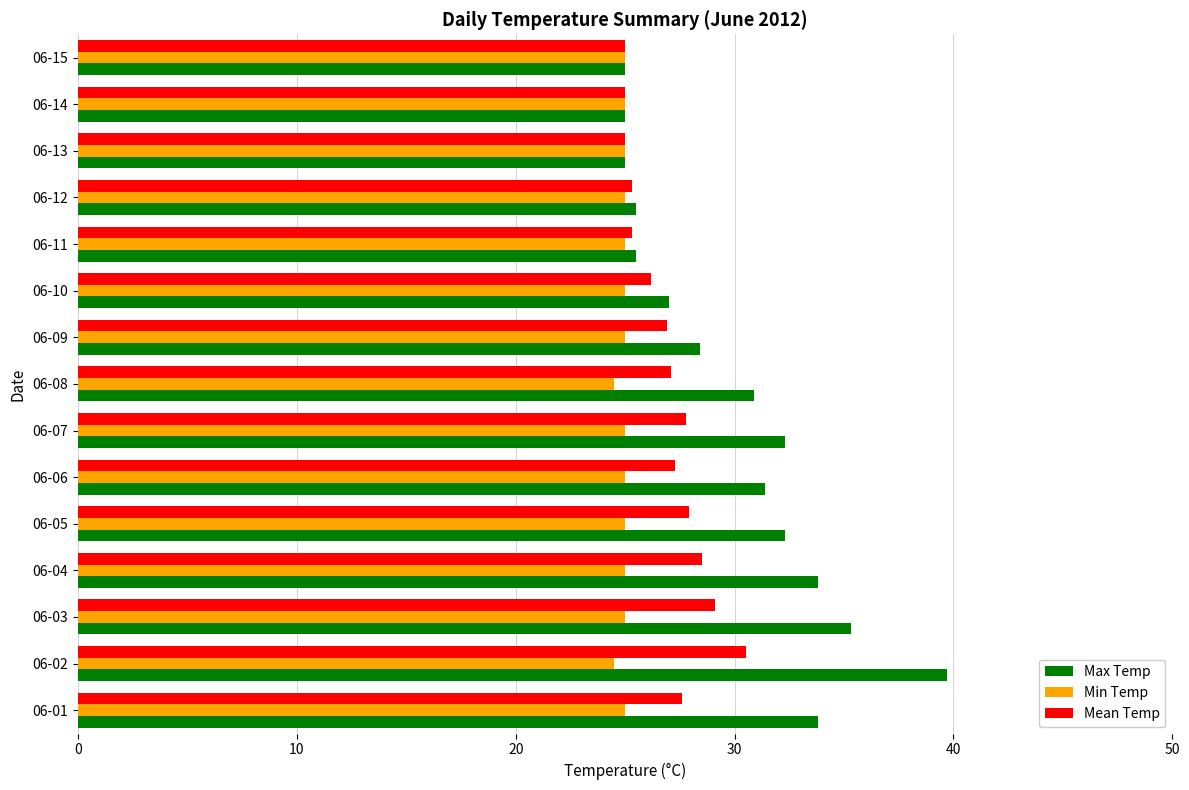

The Max Temp series shows 33.8 at 06-01. True or false?

True